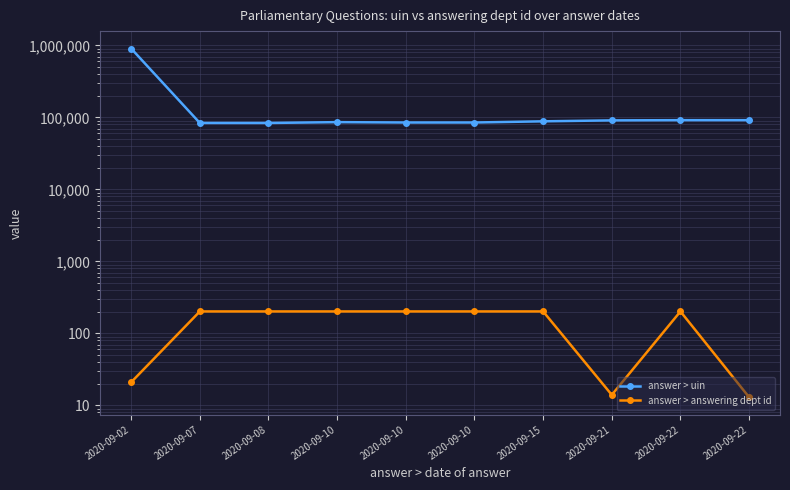

What is the maximum value shown in the chart?

905459